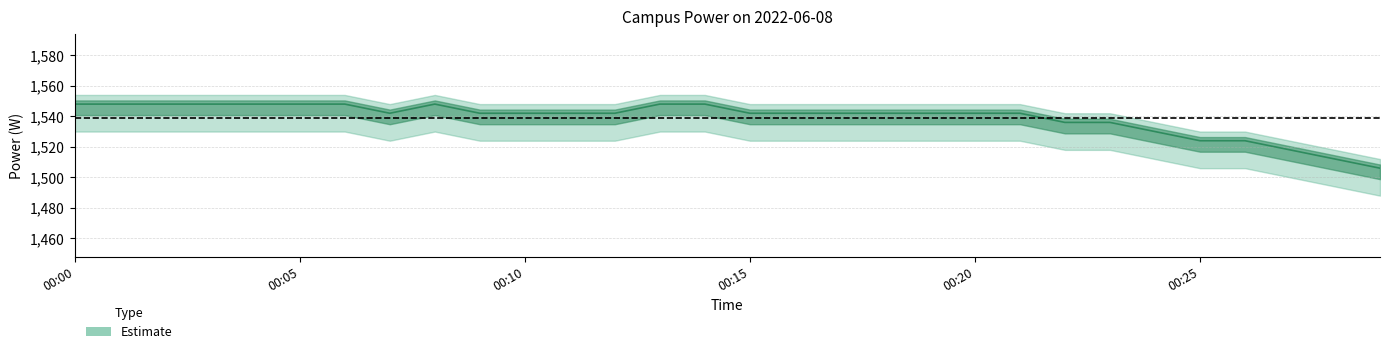

What is the difference between the maximum and minimum values in the power_mid series?

42